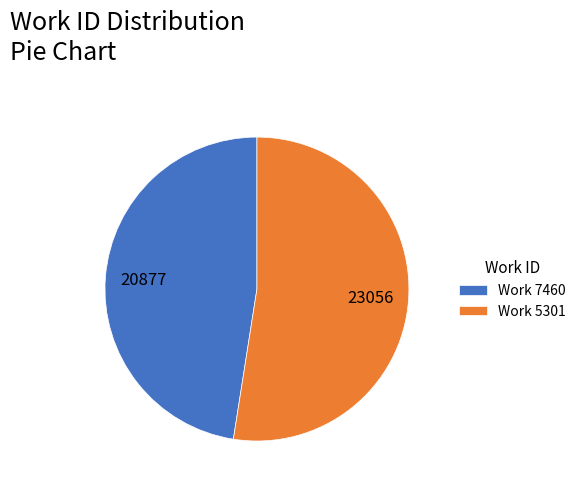

Rank the categories by value from lowest to highest.

Work 7460, Work 5301